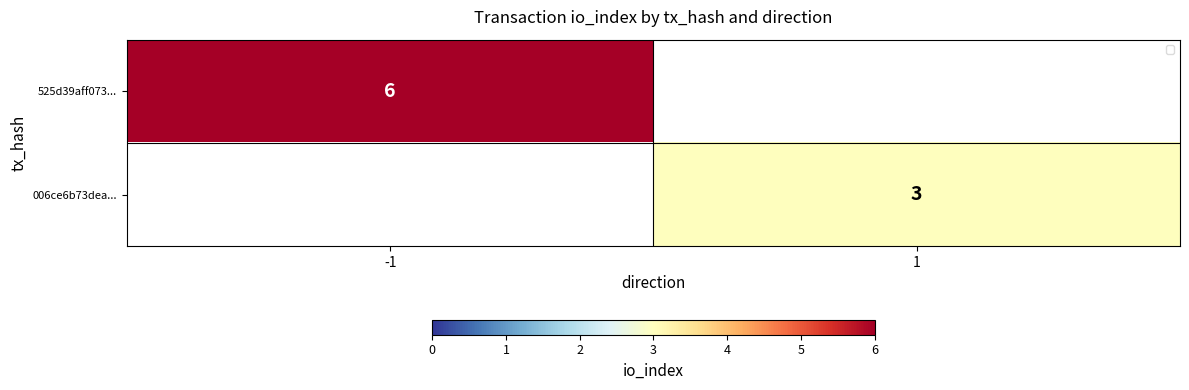

True or false: 006ce6b73dea... has a value of 5 at 1.

False